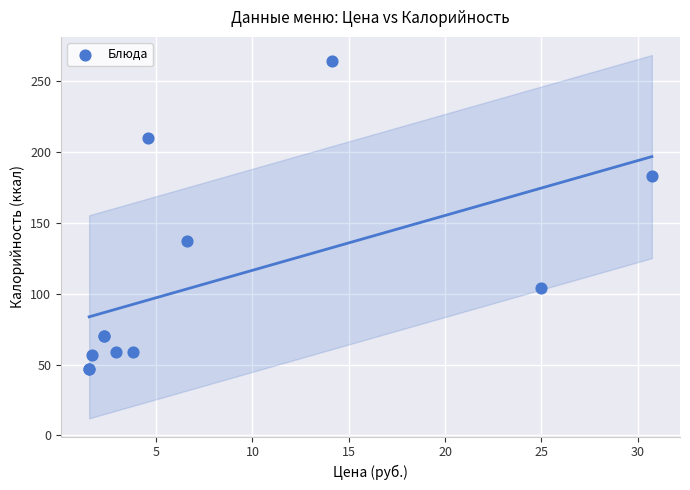

What Y value in the scatter plot is closest to 155?

137.0